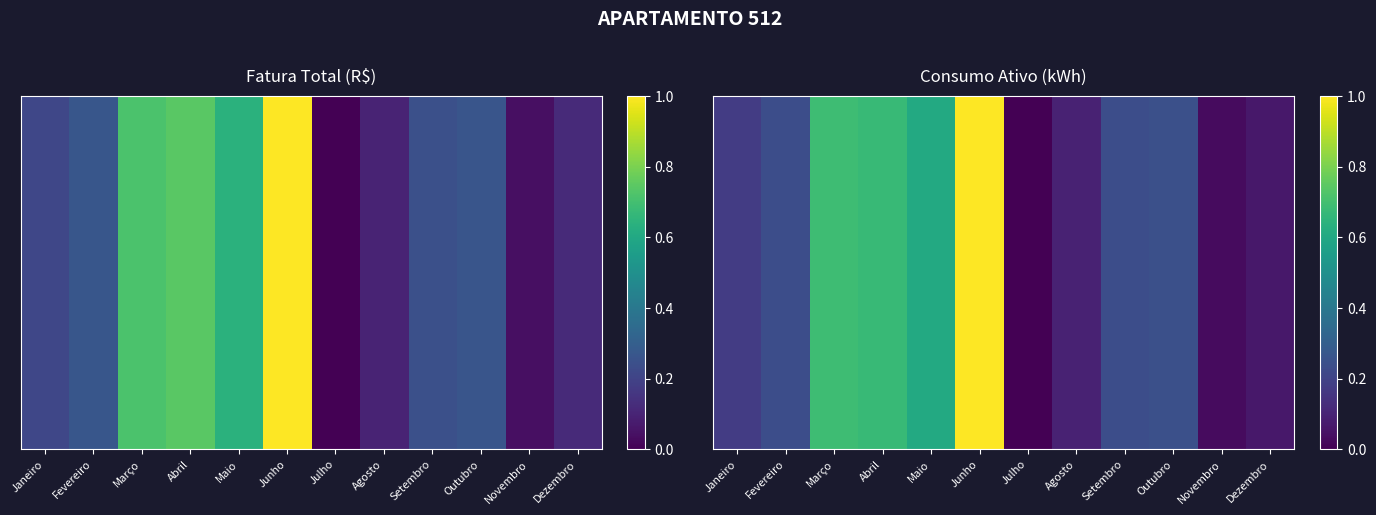

What is the approximate value at Agosto?

0.1